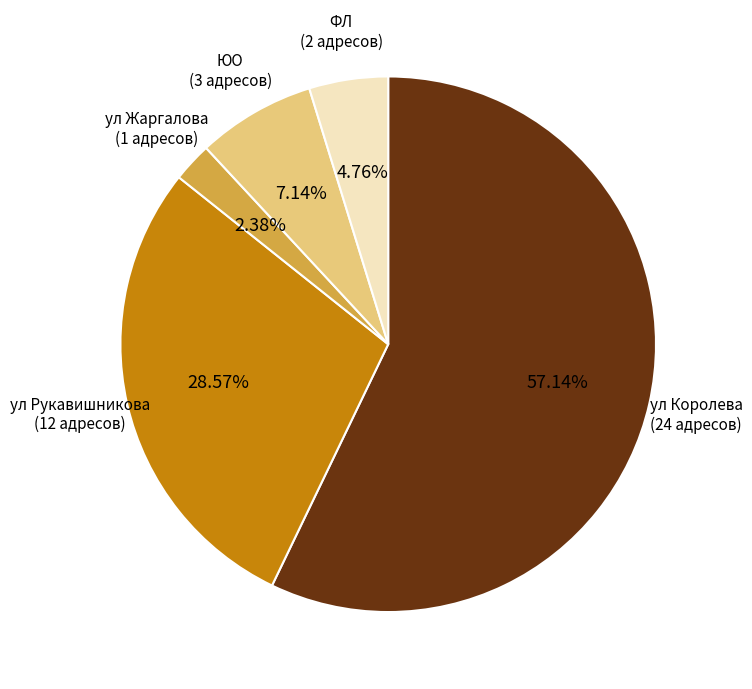

Is there any slice that represents more than half of the pie?

Yes